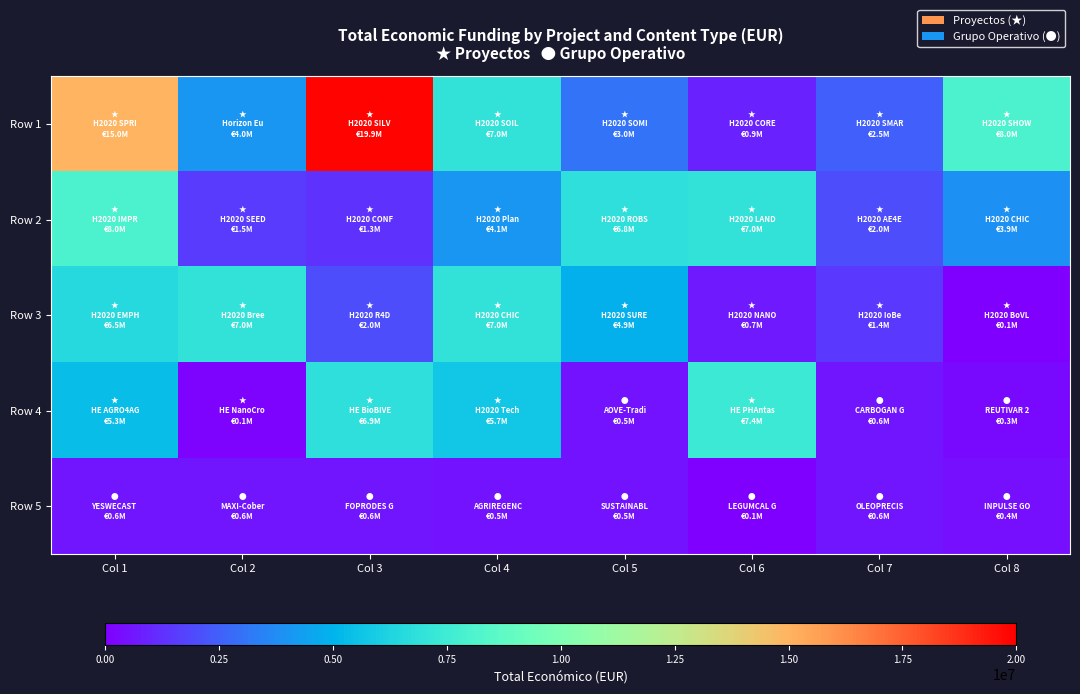

At which category does the chart reach its minimum across all series?

Col 8